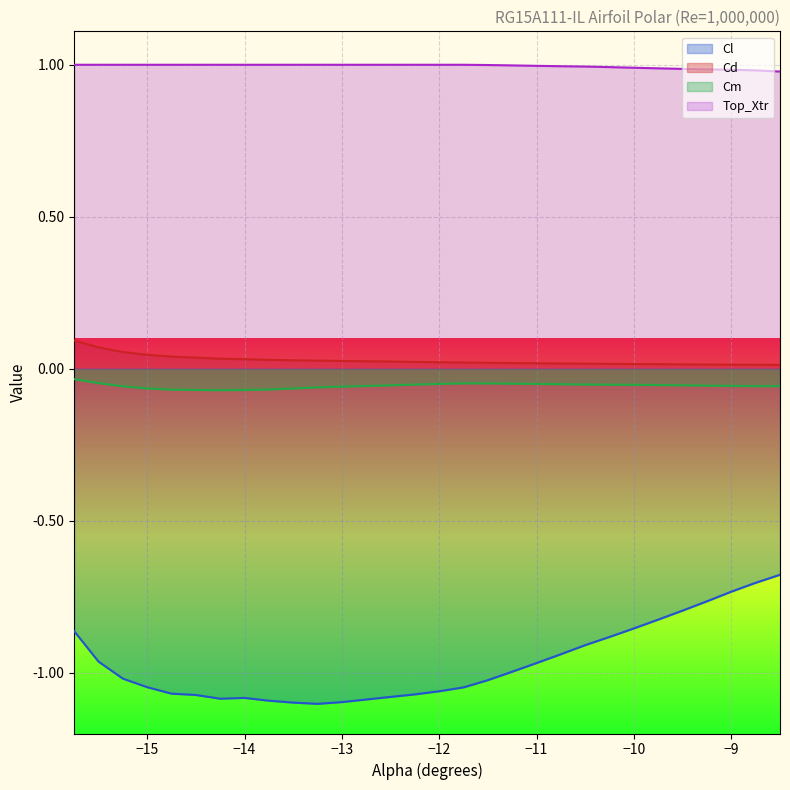

Is it true that Top_Xtr equals 1.0 at -12.75?

True